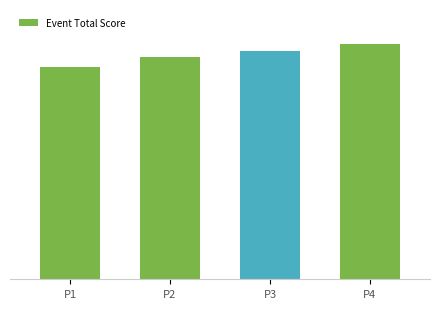

List the labels in order of value, smallest first.

P1, P2, P3, P4